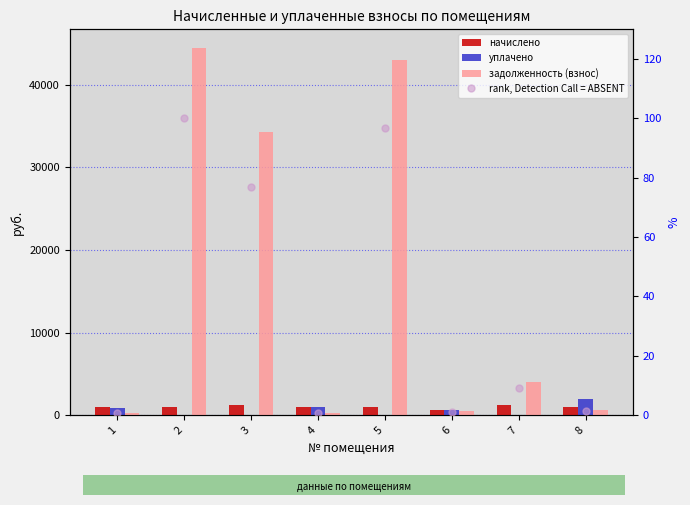

How many groups of bars are there?

8